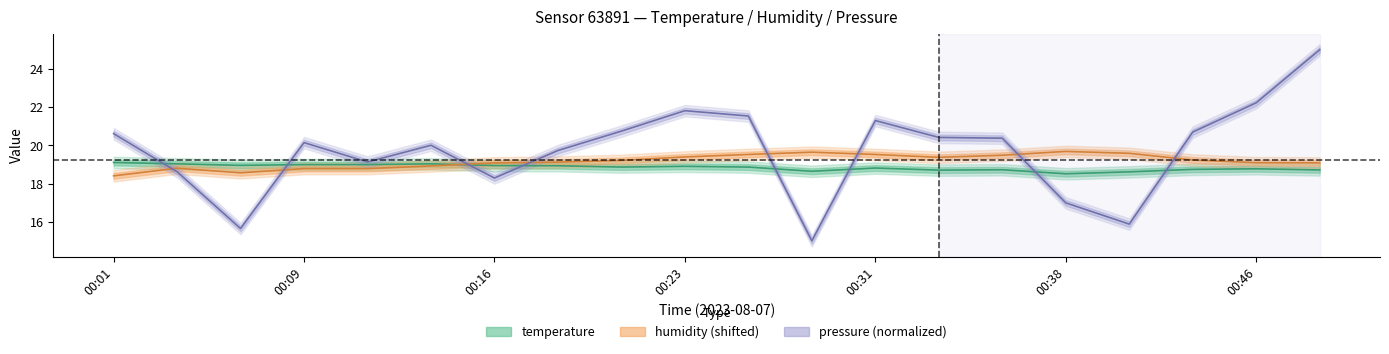

Which category has the lowest value across all series?

00:28